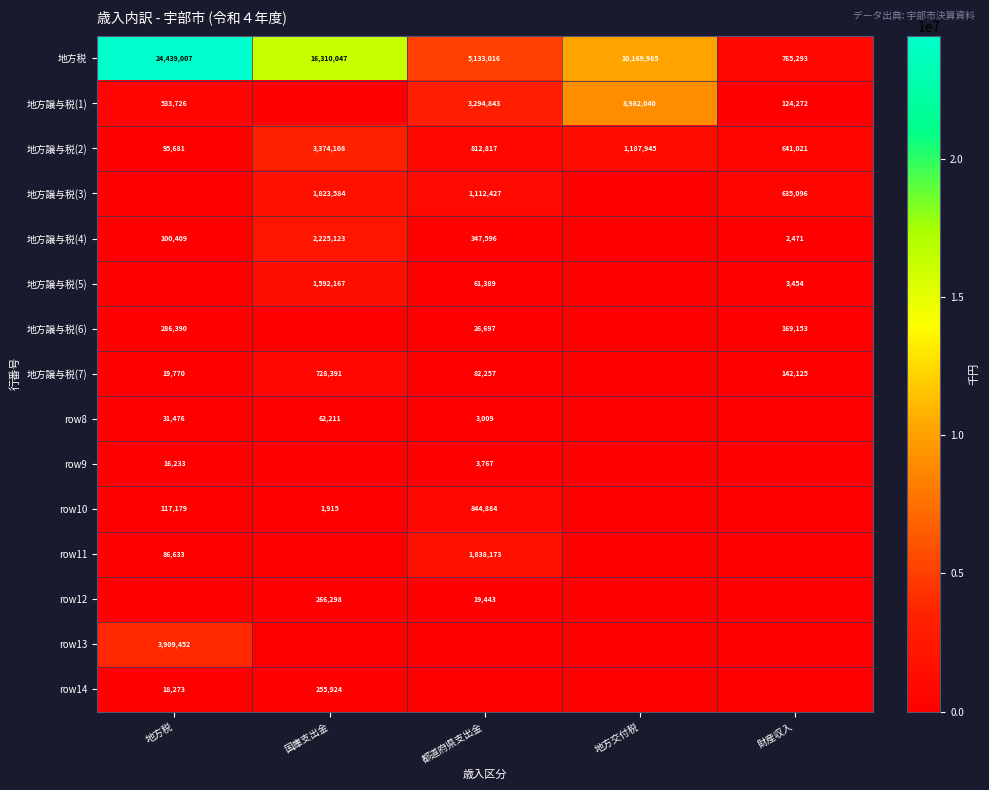

What is the total value across all series at 地方税?

29654229